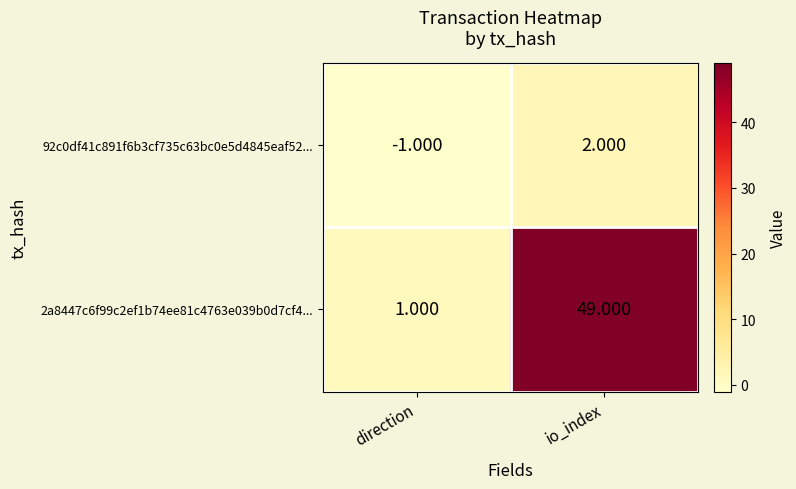

At which label is 92c0df41c891f6b3cf735c63bc0e5d4845eaf52... closest to 0?

direction